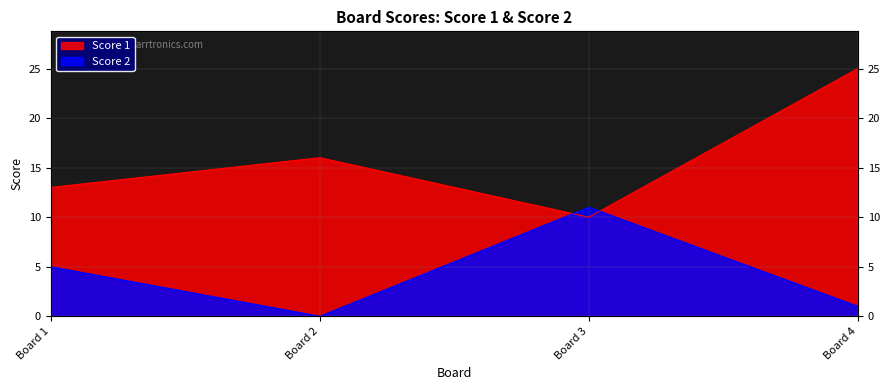

How many data points in Score 1 are above 16?

1